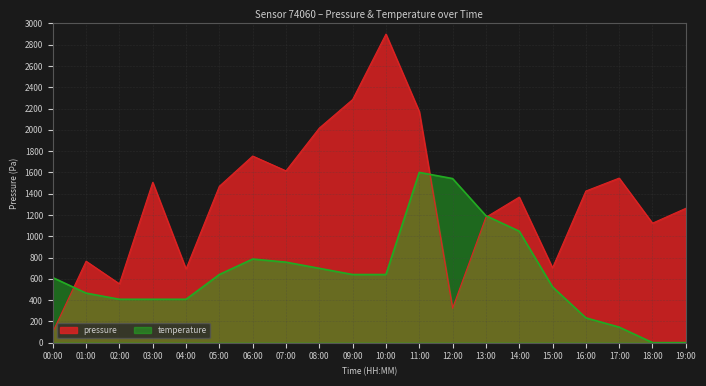

What is the difference between the pressure values at 06:00 and 17:00?

207.4